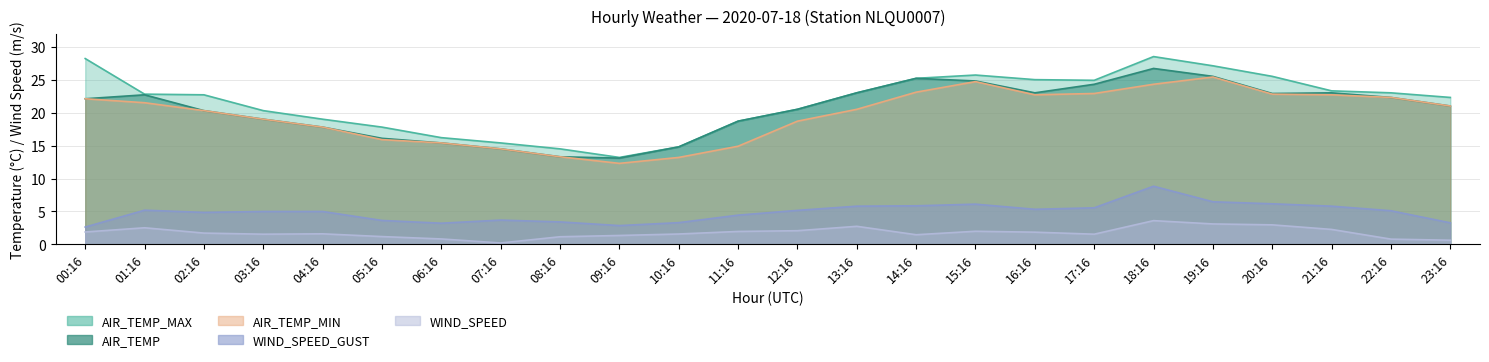

What is the sum of the AIR_TEMP_MAX values at 19:16 and 20:16?

52.6